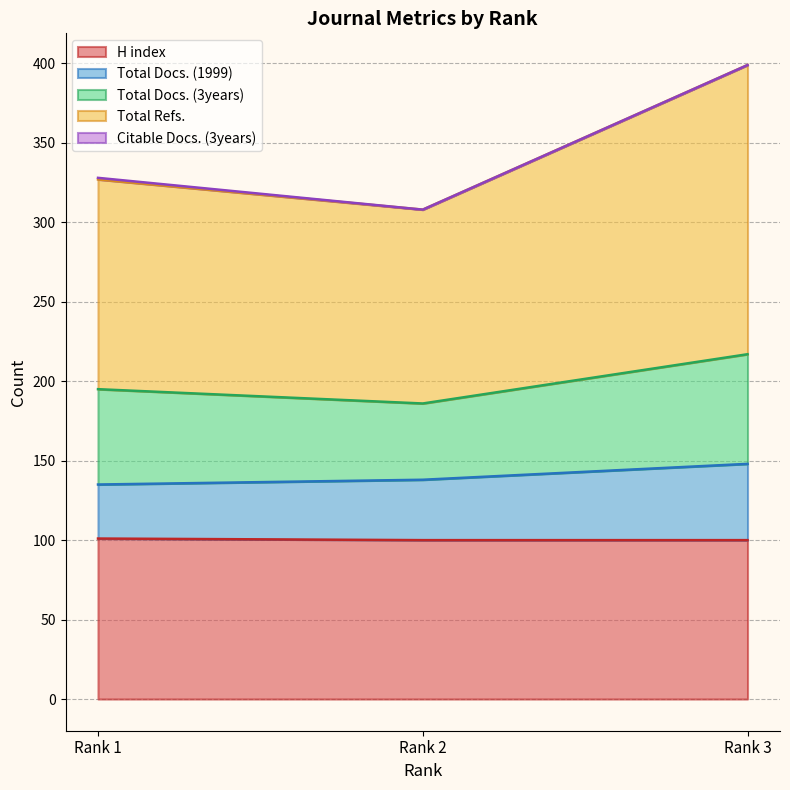

What is the maximum value for H index?

101